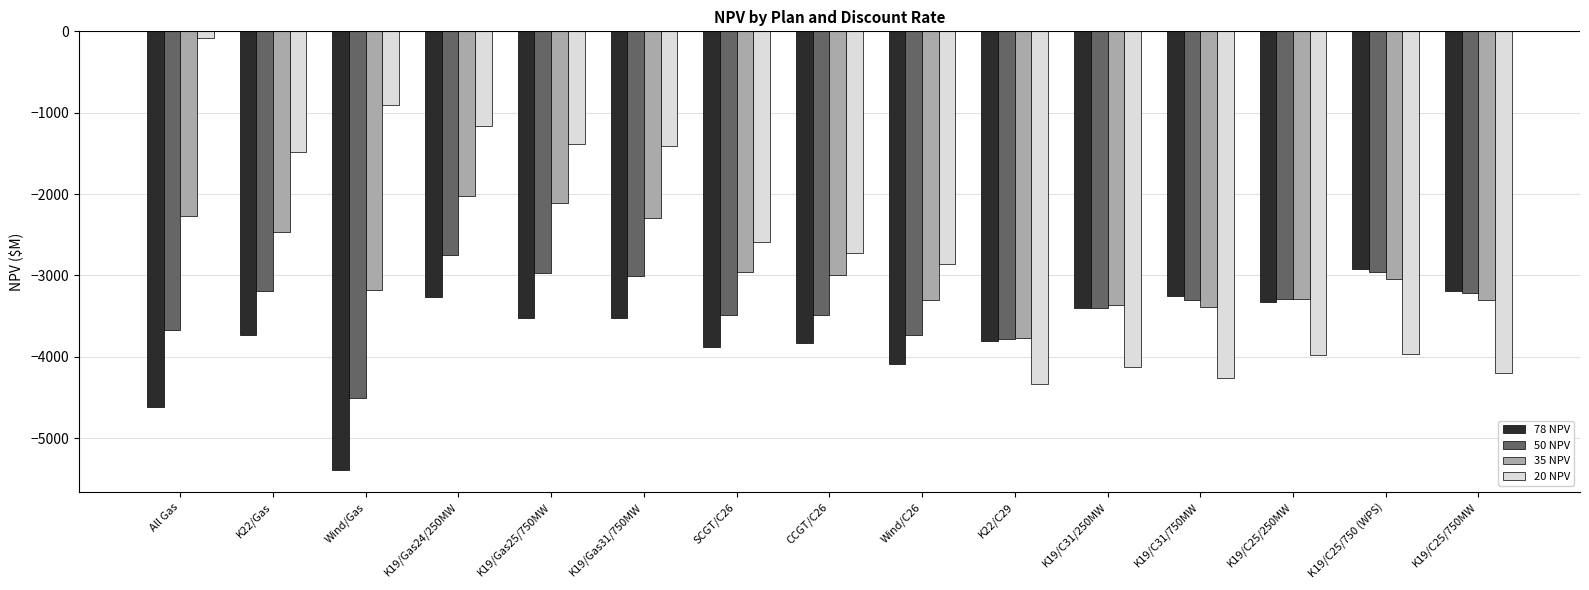

List the series in order of their overall mean, lowest first.

78 NPV, 50 NPV, 35 NPV, 20 NPV